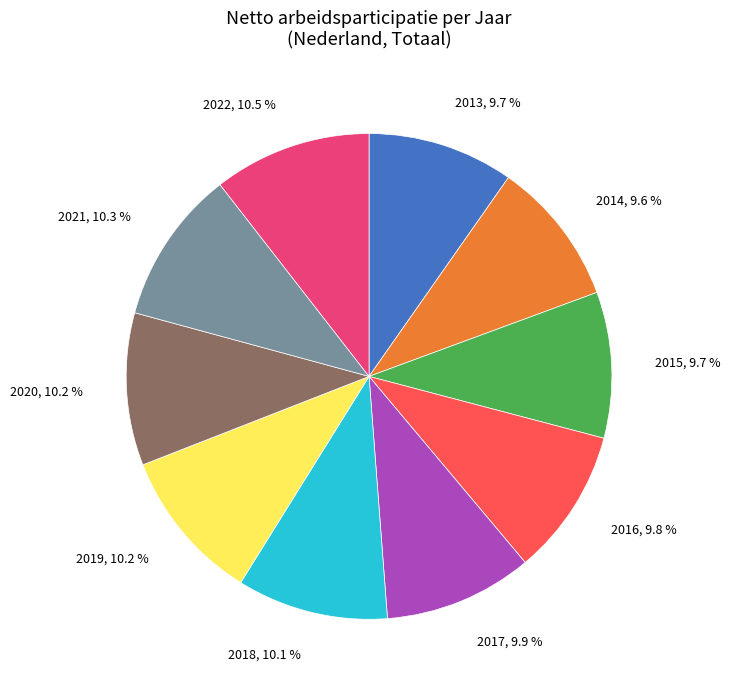

Is there a majority slice in this chart?

No